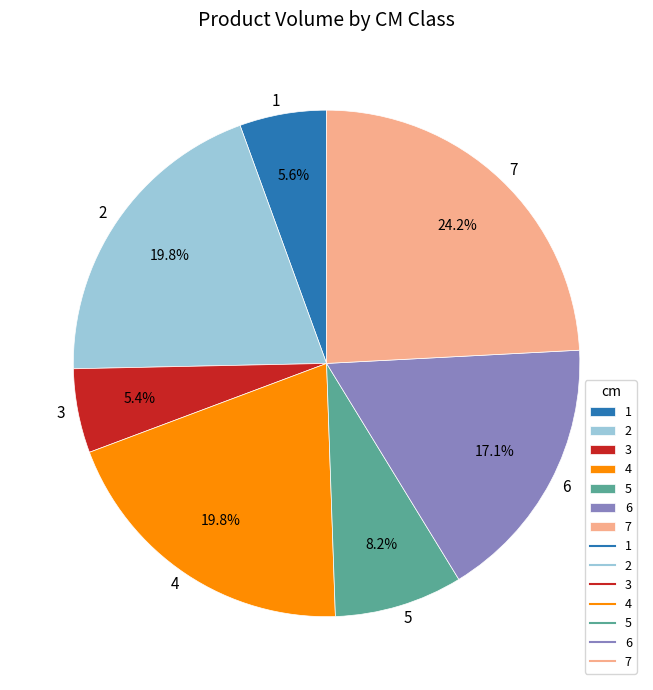

To the nearest percent, what is the combined percentage of 6 and 5?

25%